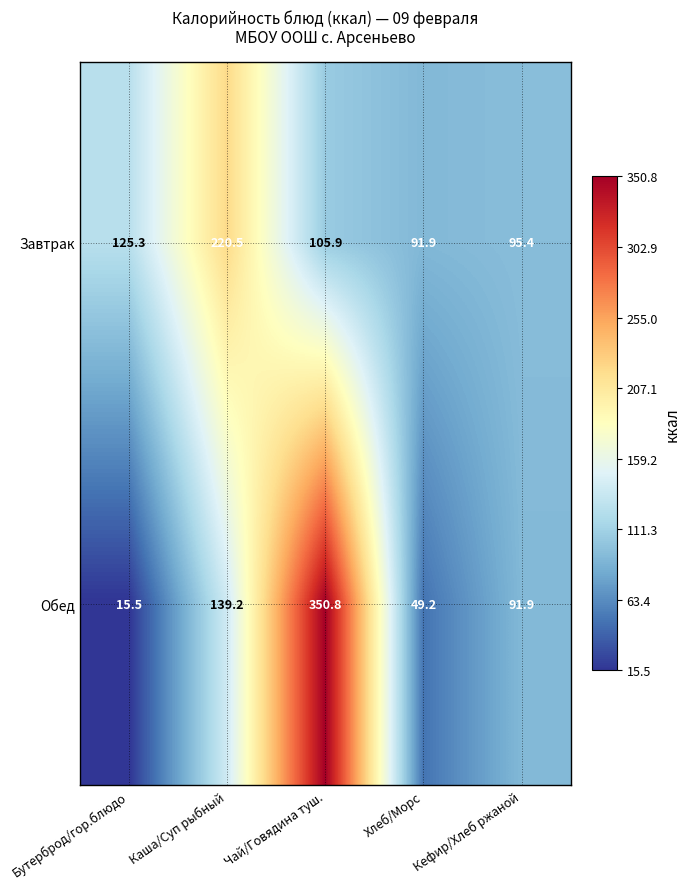

Which series has the largest range (max minus min)?

Обед